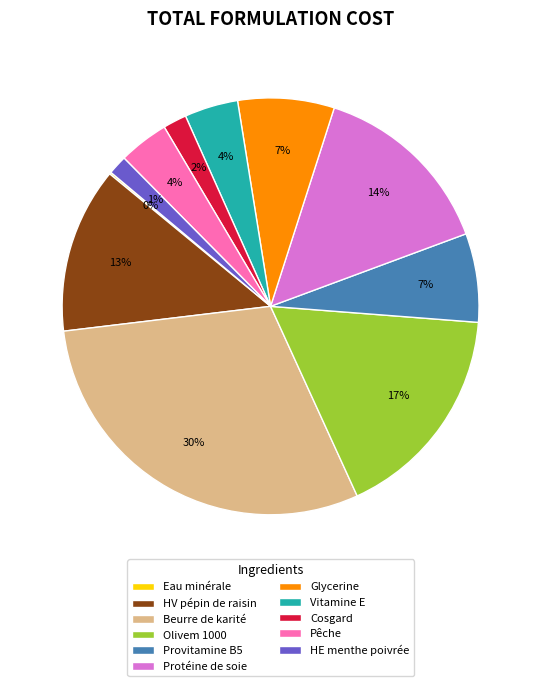

Is there any slice that represents more than half of the pie?

No